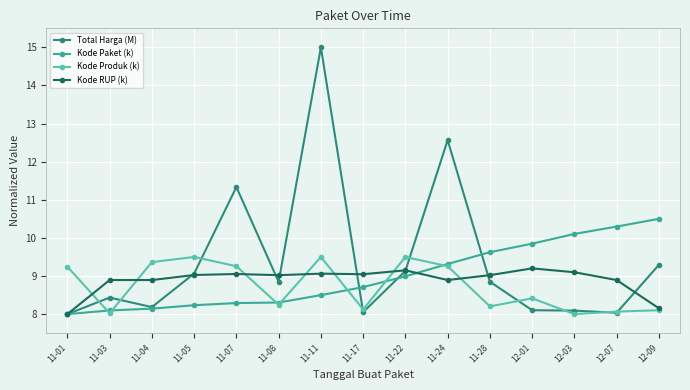

What is the maximum value shown in the chart?

15.0